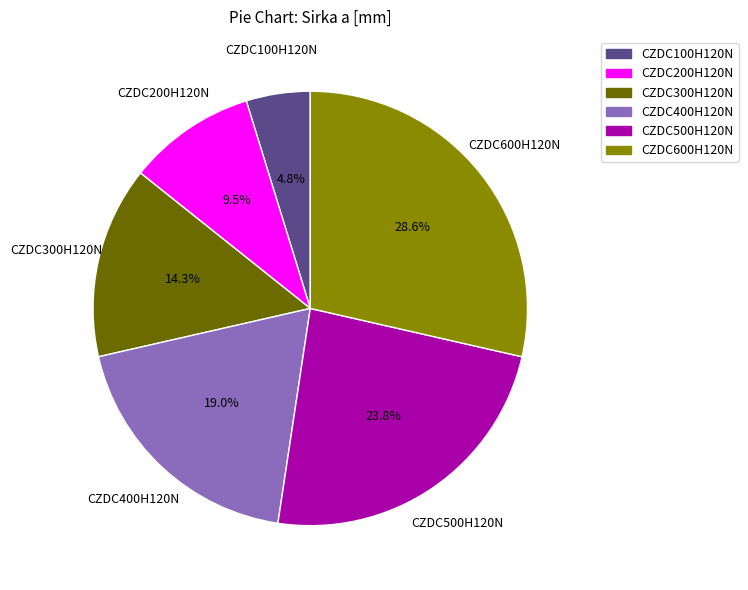

Does CZDC100H120N represent more than half of the total?

No